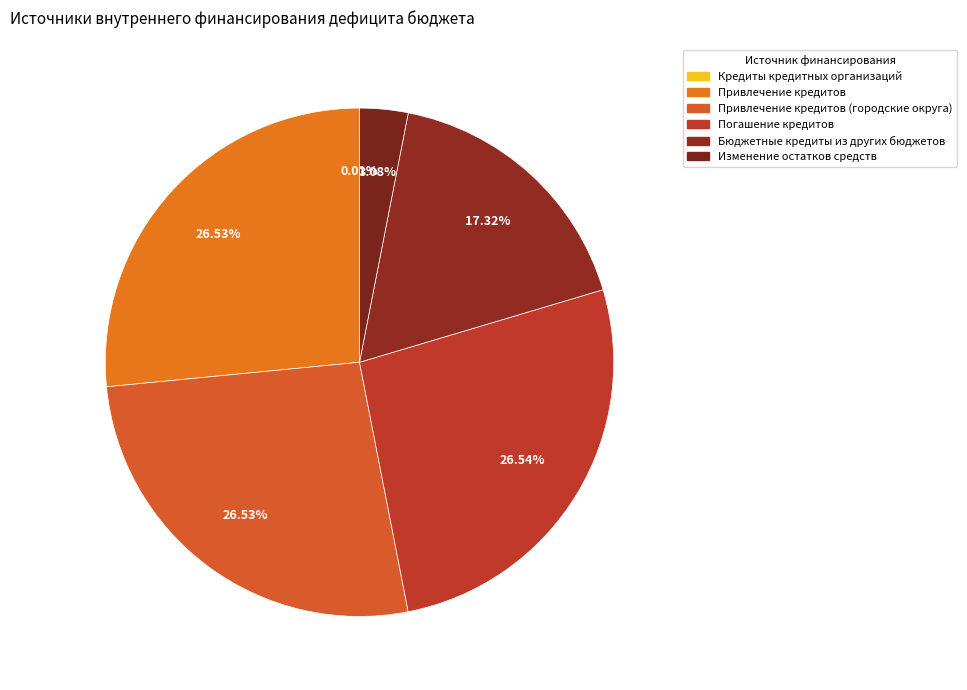

Which slice is the smallest?

Кредиты кредитных организаций